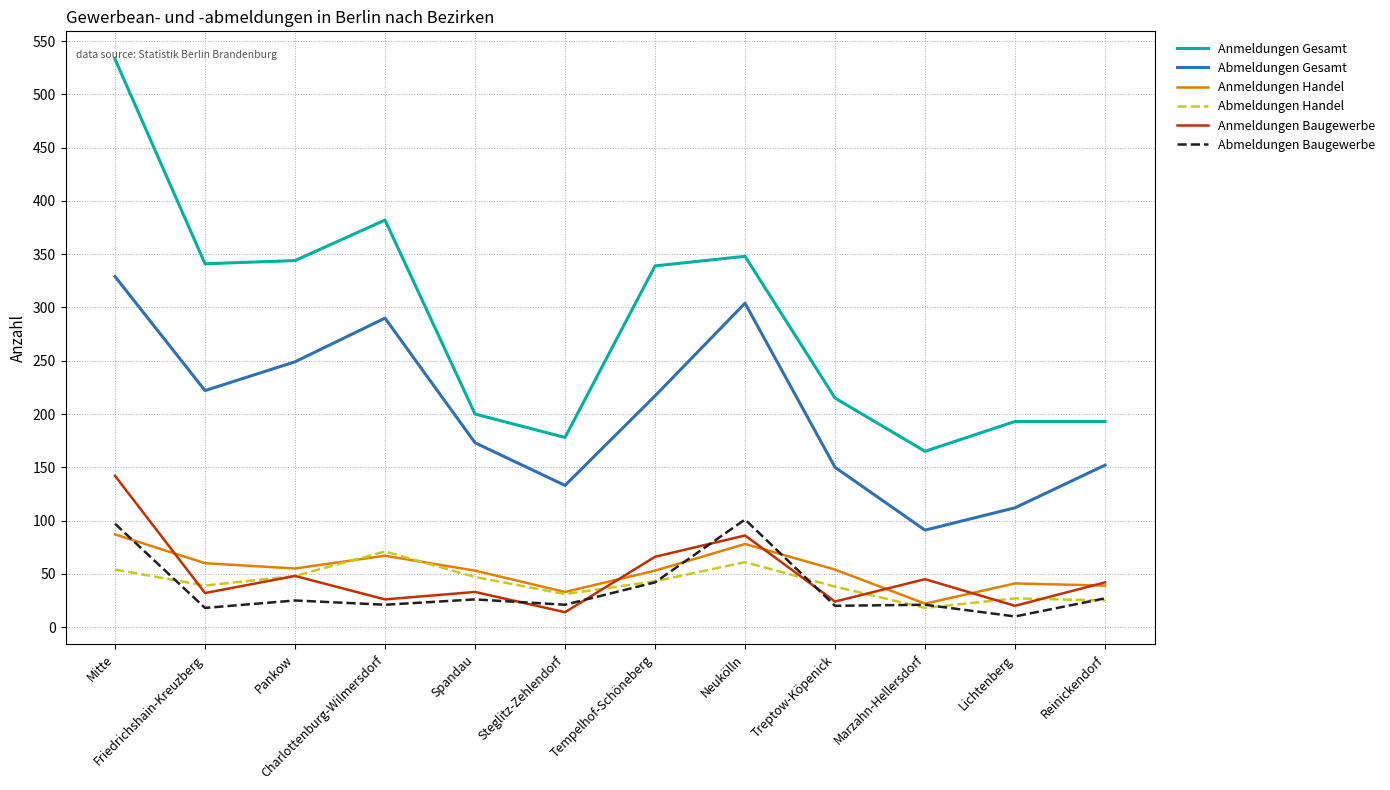

How many interior local peaks does the Anmeldungen Baugewerbe series have?

4